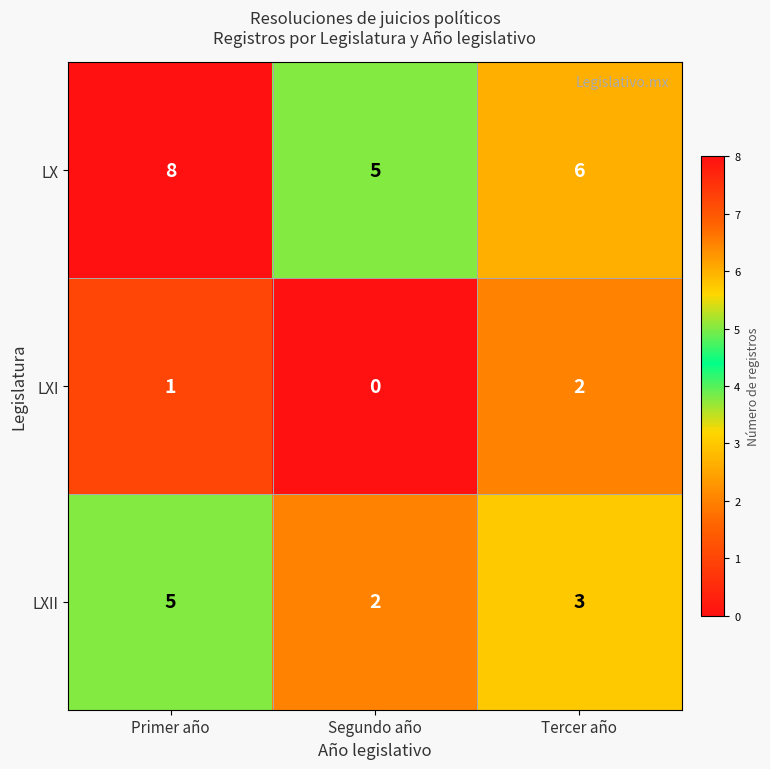

The LX series shows 5 at Segundo año. True or false?

True